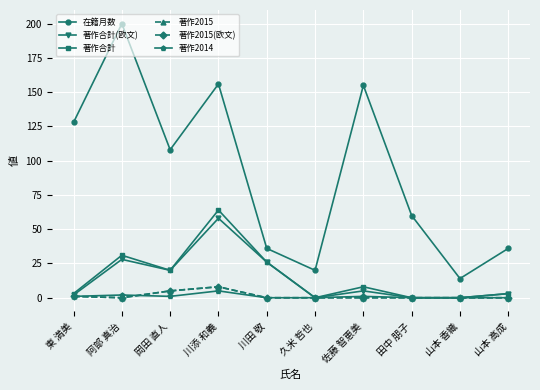

Reading left to right, list all the values displayed in this chart.

在籍月数: 128	200	108	156	36	20	155	60	14	36
著作合計(欧文): 2	28	20	58	26	0	5	0	0	3
著作合計: 3	31	20	64	26	0	8	0	0	3
著作2015: 1	0	5	8	0	0	0	0	0	0
著作2015(欧文): 1	0	5	8	0	0	0	0	0	0
著作2014: 1	2	1	5	0	0	1	0	0	0